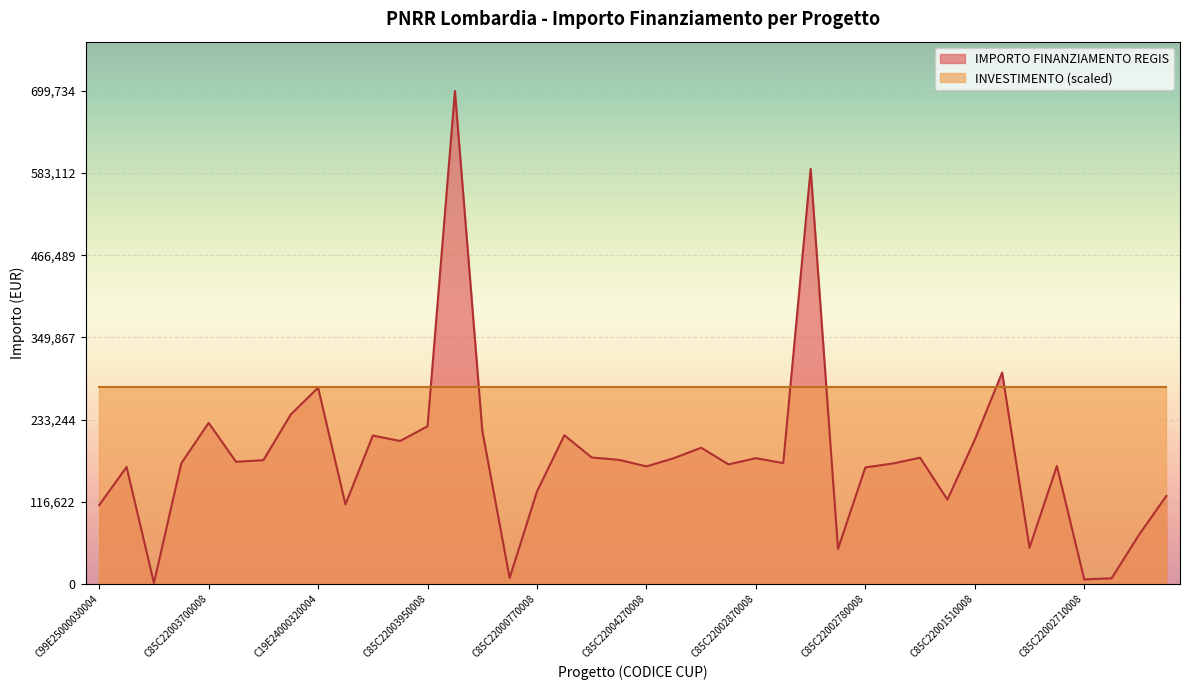

Count the number of categories in the chart.

40